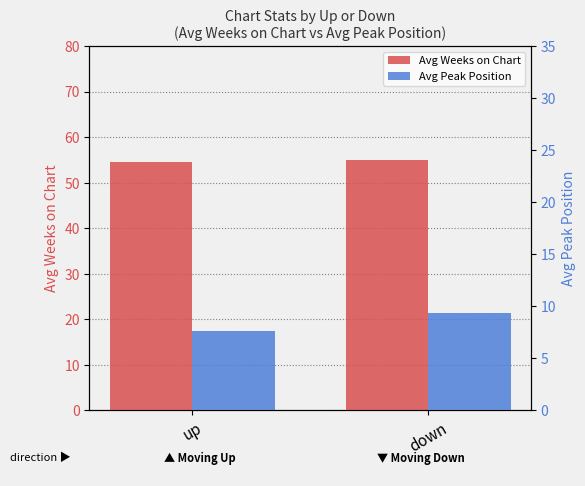

Reading left to right, transcribe all the data shown in this chart.

Avg Weeks on Chart: up=54.5	down=55.1
Avg Peak Position: up=7.6	down=9.4